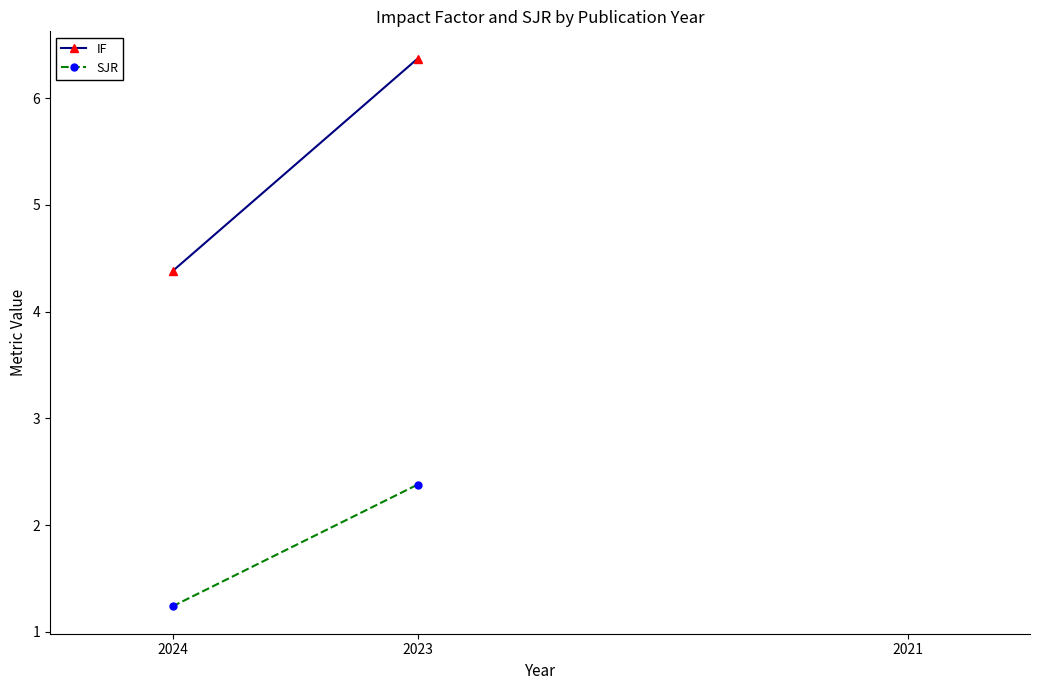

What is the total value across all series at 2023?

8.8